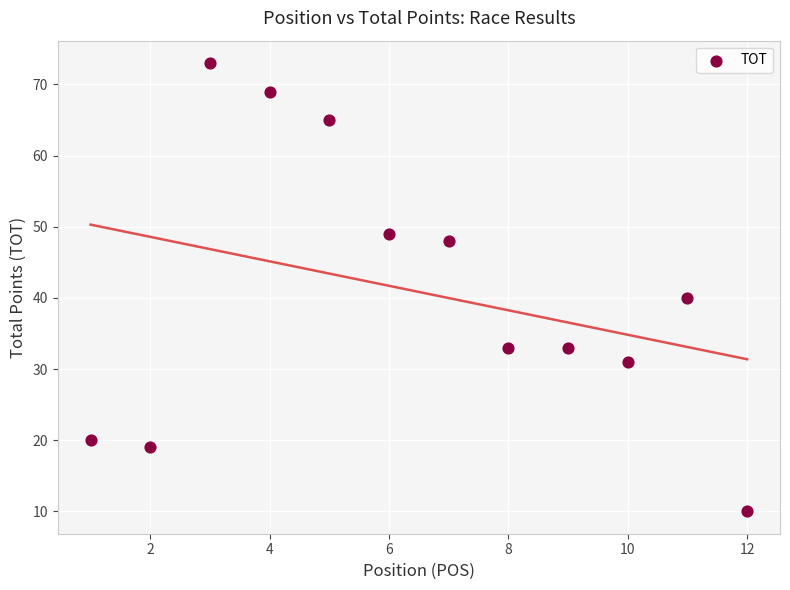

What is the average Y value?

41